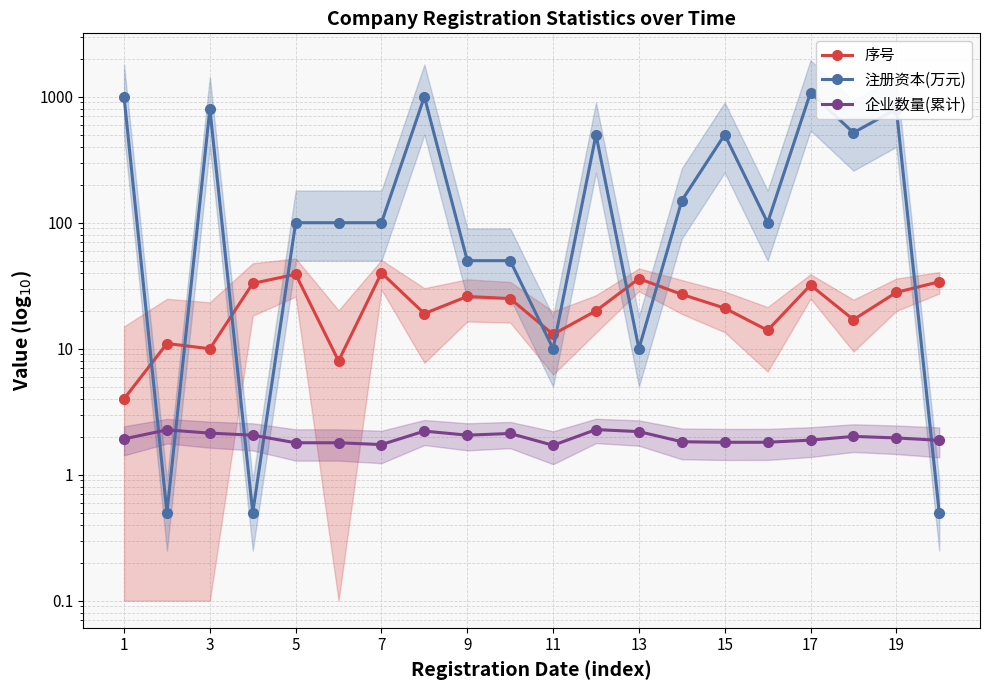

Rank the series at 17 from lowest to highest value.

企业数量(累计), 序号, 注册资本(万元)